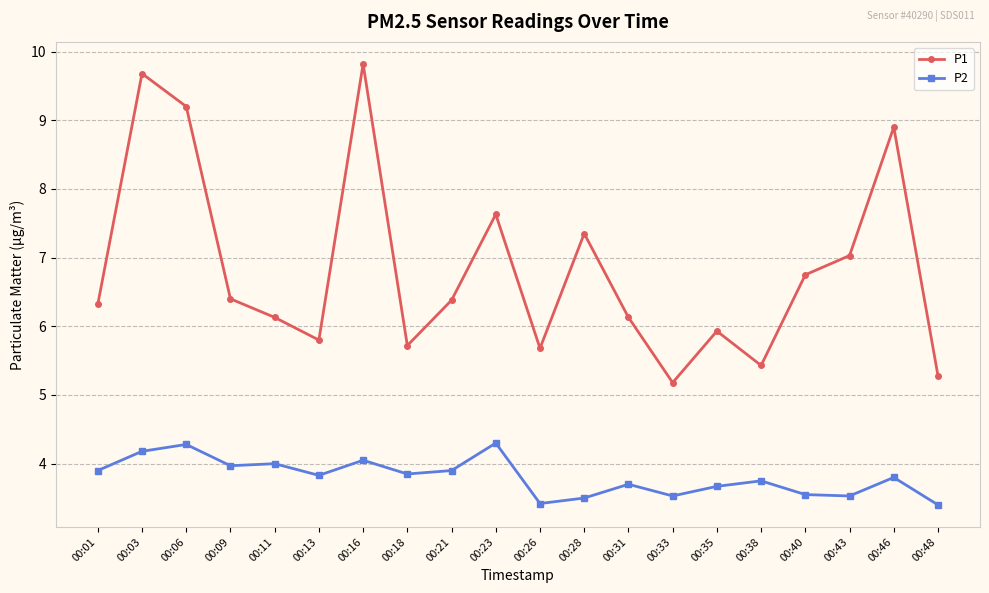

Which series has the largest range (max minus min)?

P1